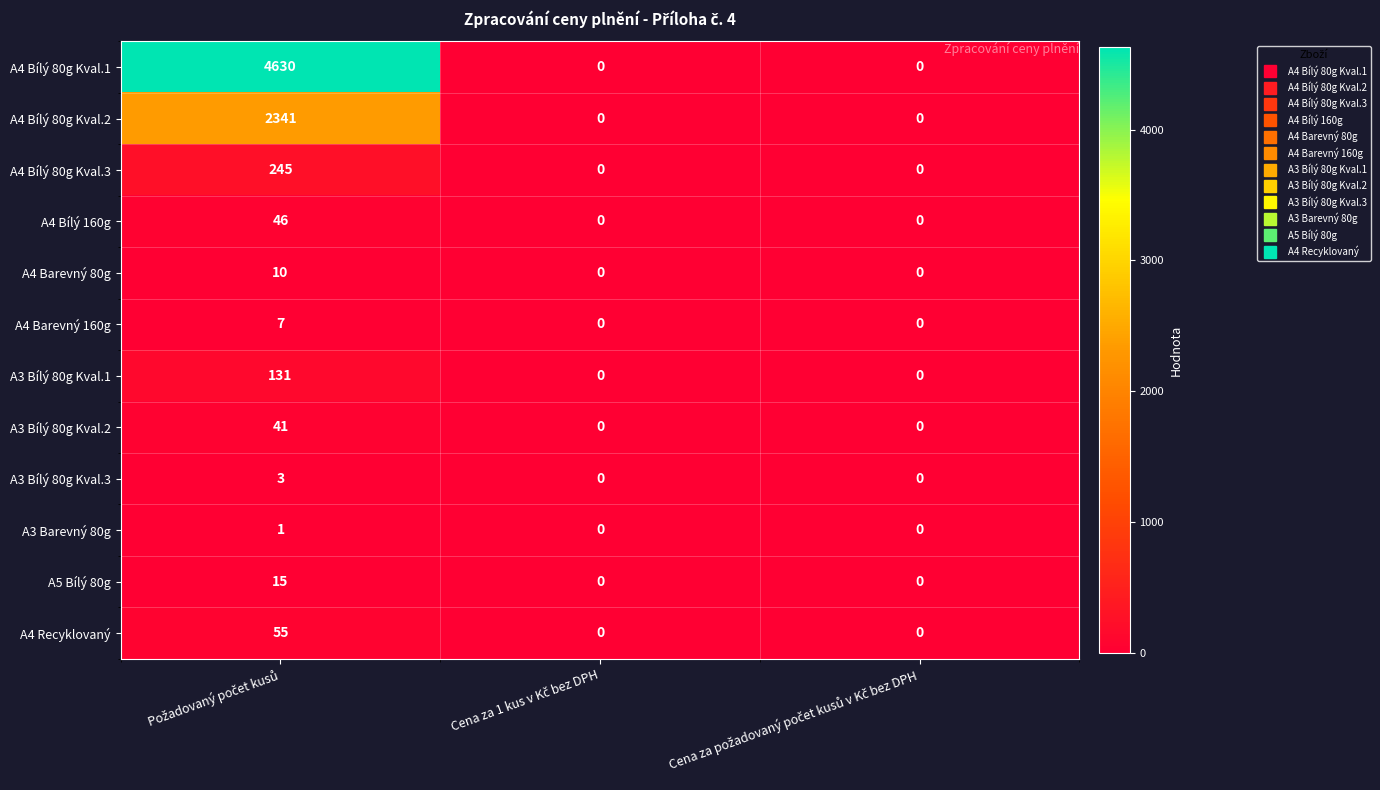

How many values in A4 Bílý 80g Kval.1 are above zero?

1